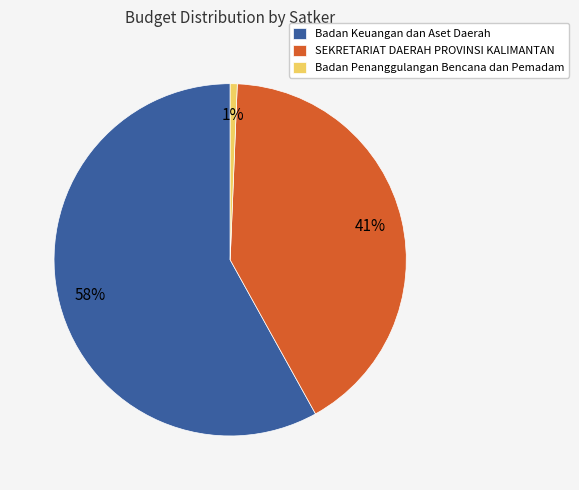

Is Badan Keuangan dan Aset Daerah the majority of the pie?

Yes